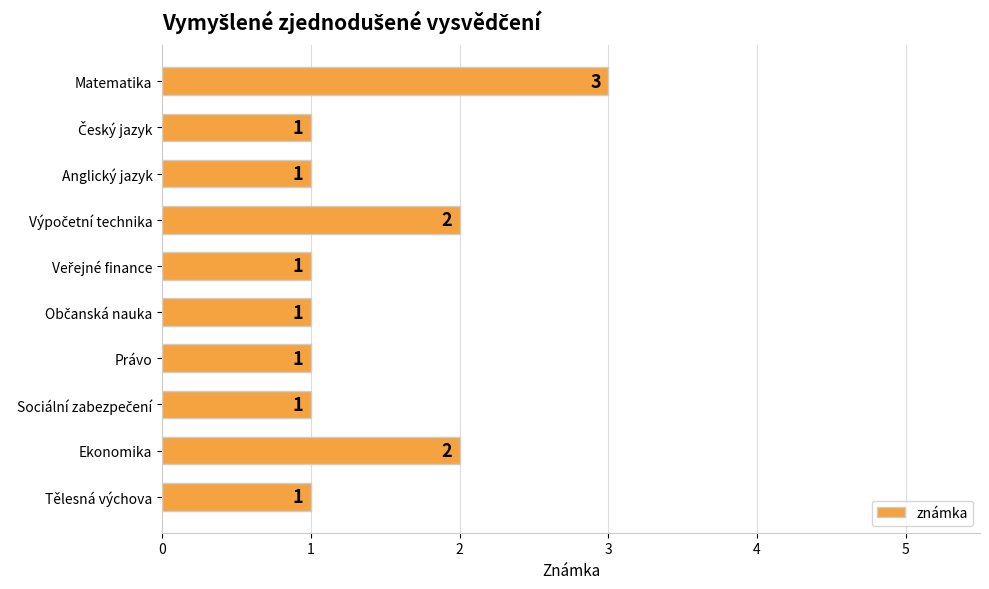

Is it true that the value at Právo is 2?

False